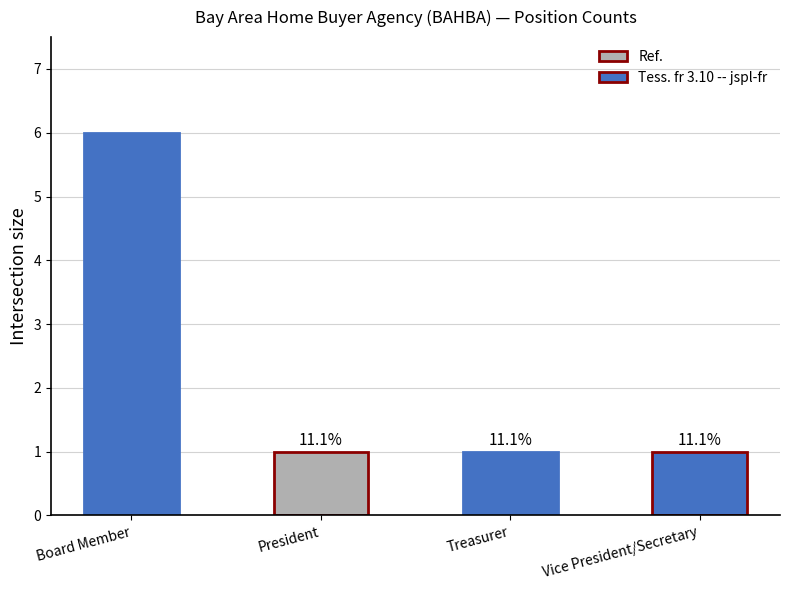

What is the label of the 4th bar from the right?

Board Member